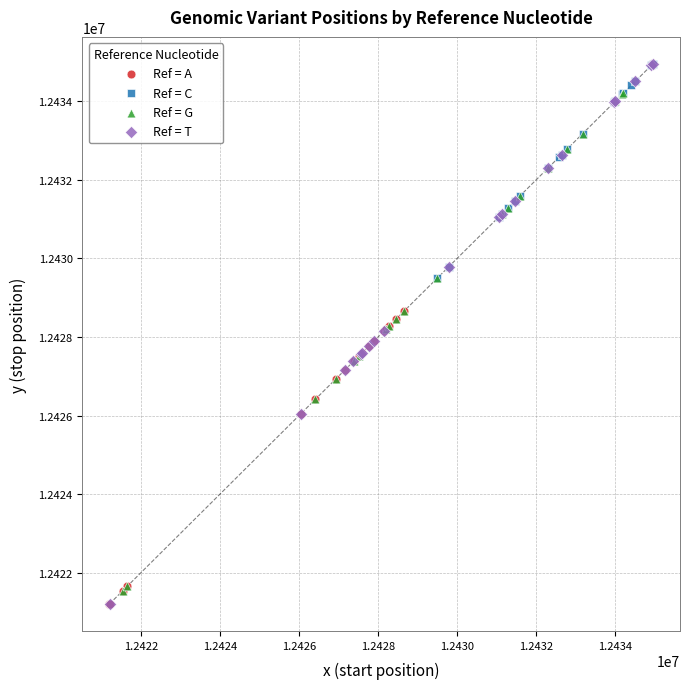

Which series has the largest Y range (max minus min)?

Ref = T